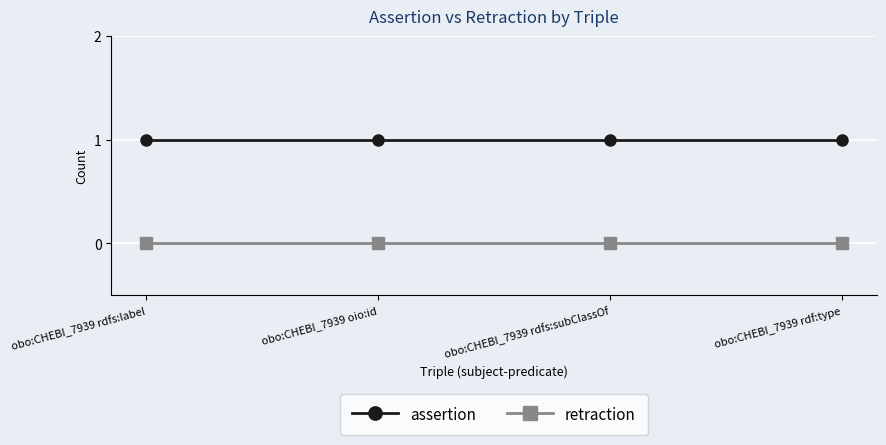

What are all the series names shown in the legend?

assertion, retraction